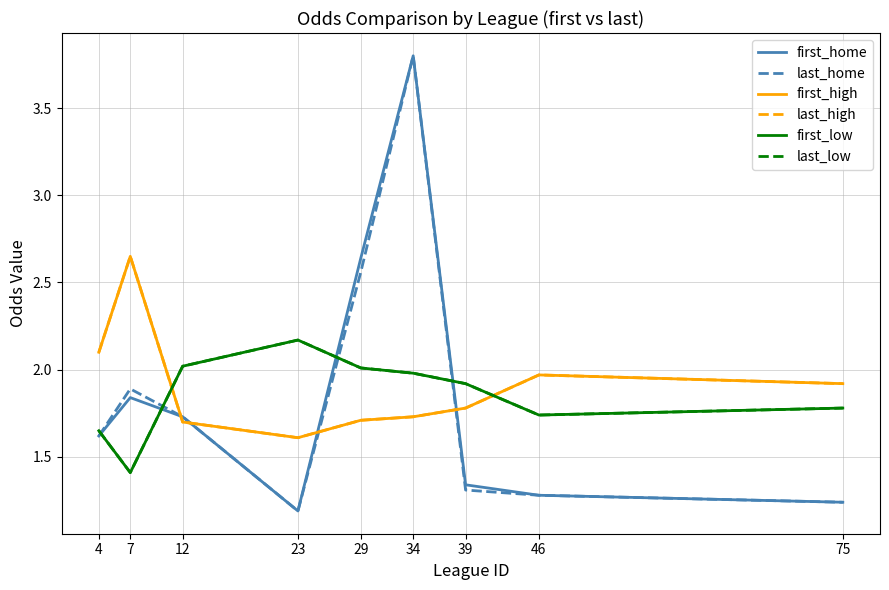

Reading left to right, what are all the values shown in this chart?

first_home: 4=1.6	7=1.8	12=1.7	23=1.2	29=2.6	34=3.8	39=1.3	46=1.3	75=1.2
last_home: 4=1.6	7=1.9	12=1.7	23=1.2	29=2.6	34=3.8	39=1.3	46=1.3	75=1.2
first_high: 4=2.1	7=2.6	12=1.7	23=1.6	29=1.7	34=1.7	39=1.8	46=2.0	75=1.9
last_high: 4=2.1	7=2.6	12=1.7	23=1.6	29=1.7	34=1.7	39=1.8	46=2.0	75=1.9
first_low: 4=1.6	7=1.4	12=2.0	23=2.2	29=2.0	34=2.0	39=1.9	46=1.7	75=1.8
last_low: 4=1.6	7=1.4	12=2.0	23=2.2	29=2.0	34=2.0	39=1.9	46=1.7	75=1.8